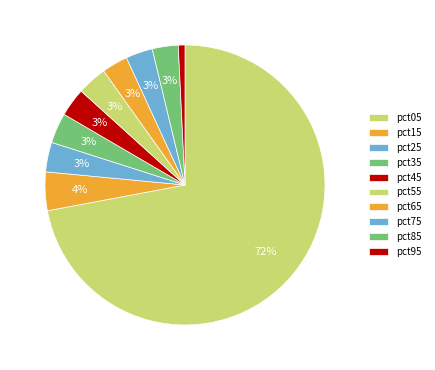

How many slices are in this pie chart?

10